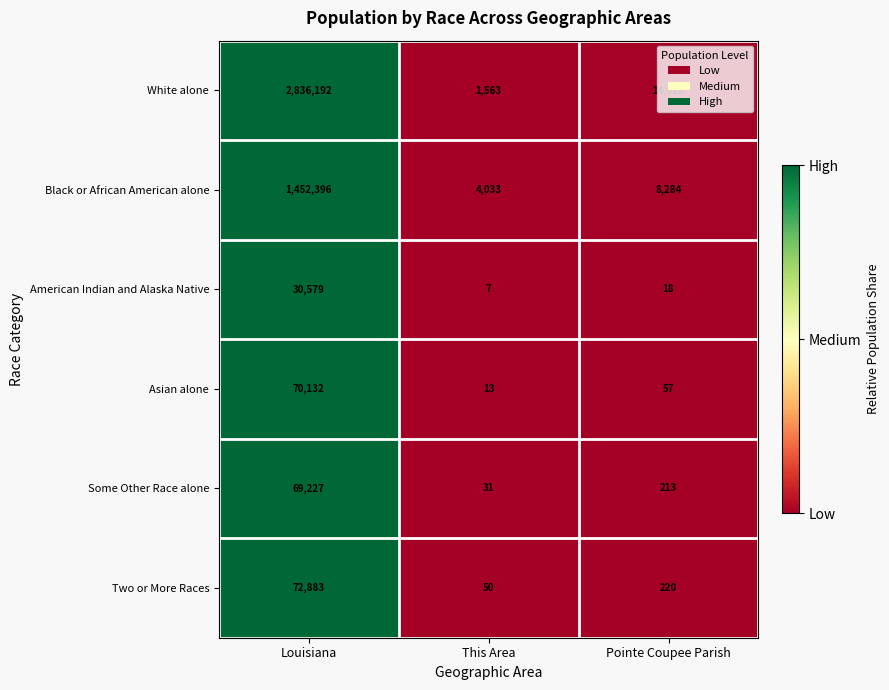

List the series in order of their peak value, highest first.

White alone, Black or African American alone, Two or More Races, Asian alone, Some Other Race alone, American Indian and Alaska Native